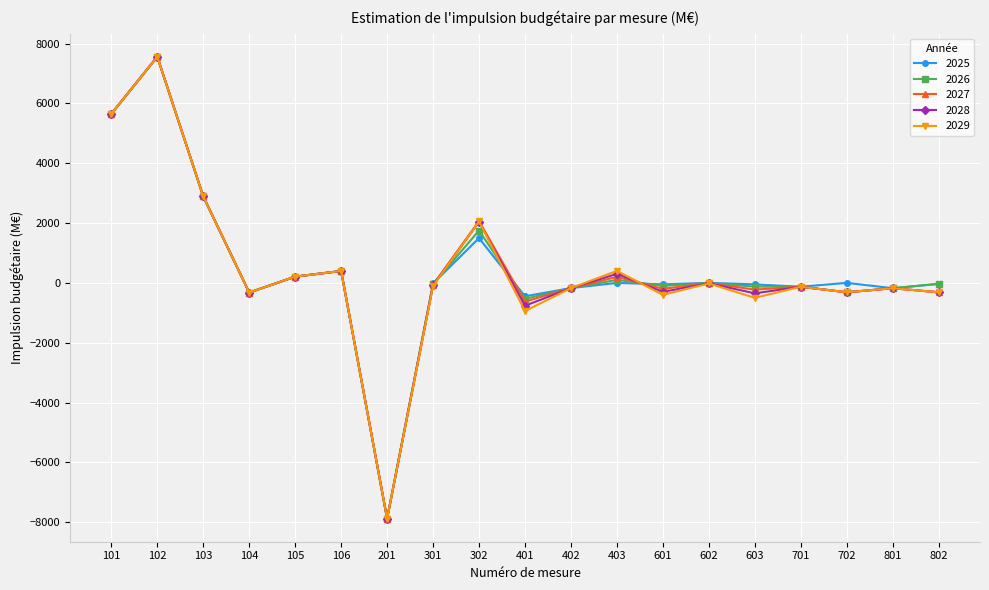

Count the number of categories in the chart.

19